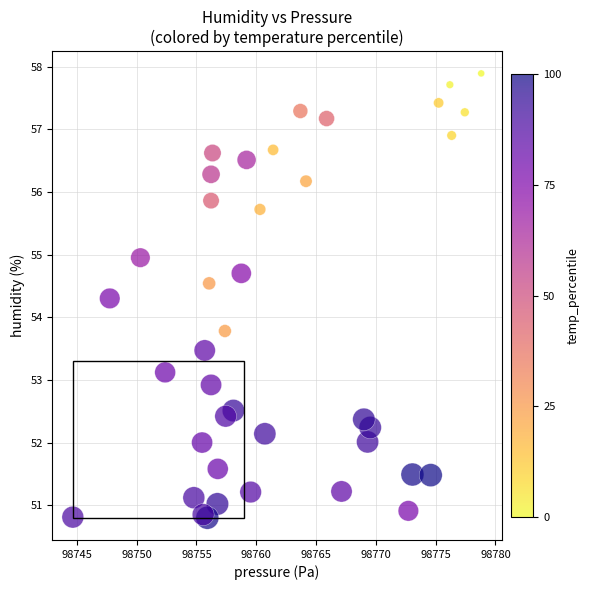

What Y value in the scatter plot is closest to 54?

53.8